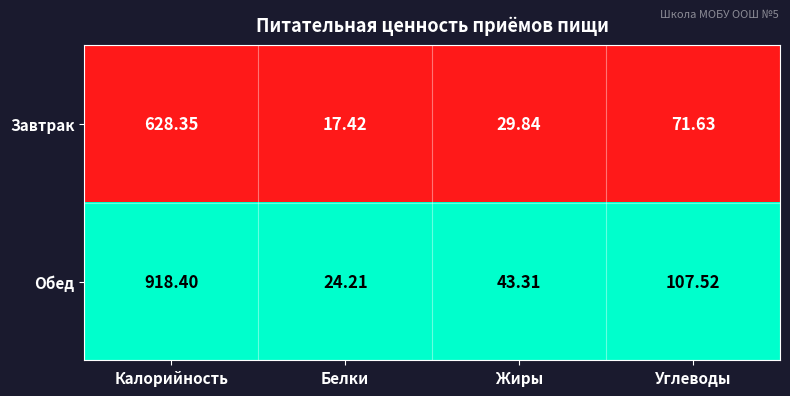

Which series has the largest range (max minus min)?

Обед